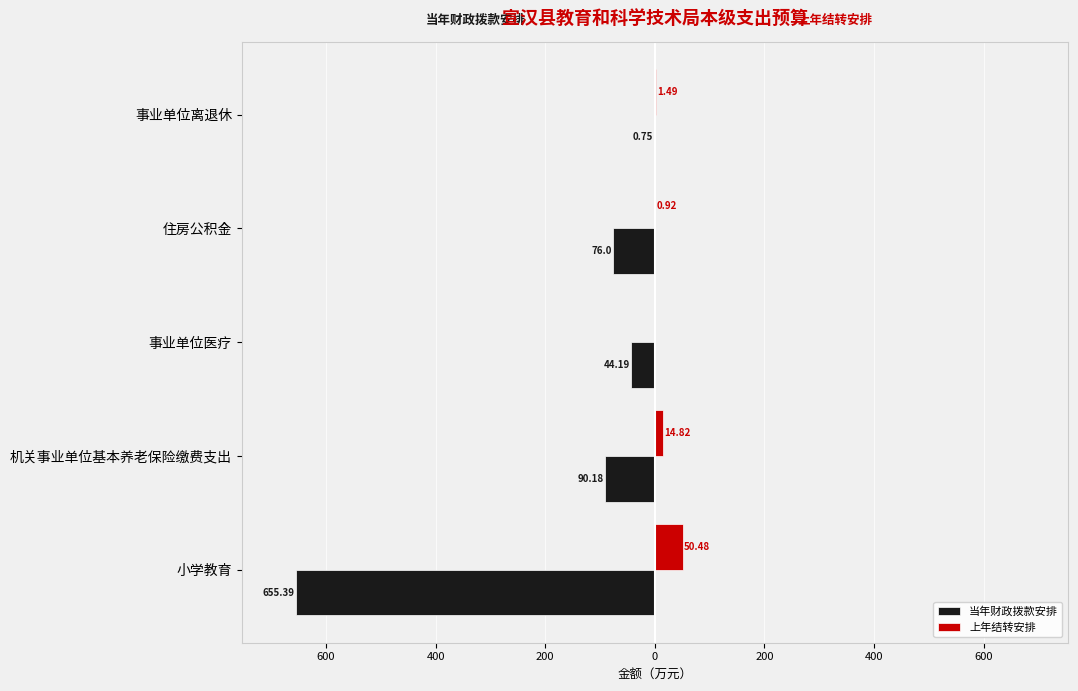

What is the highest value of the 当年财政拨款安排 series?

-0.8